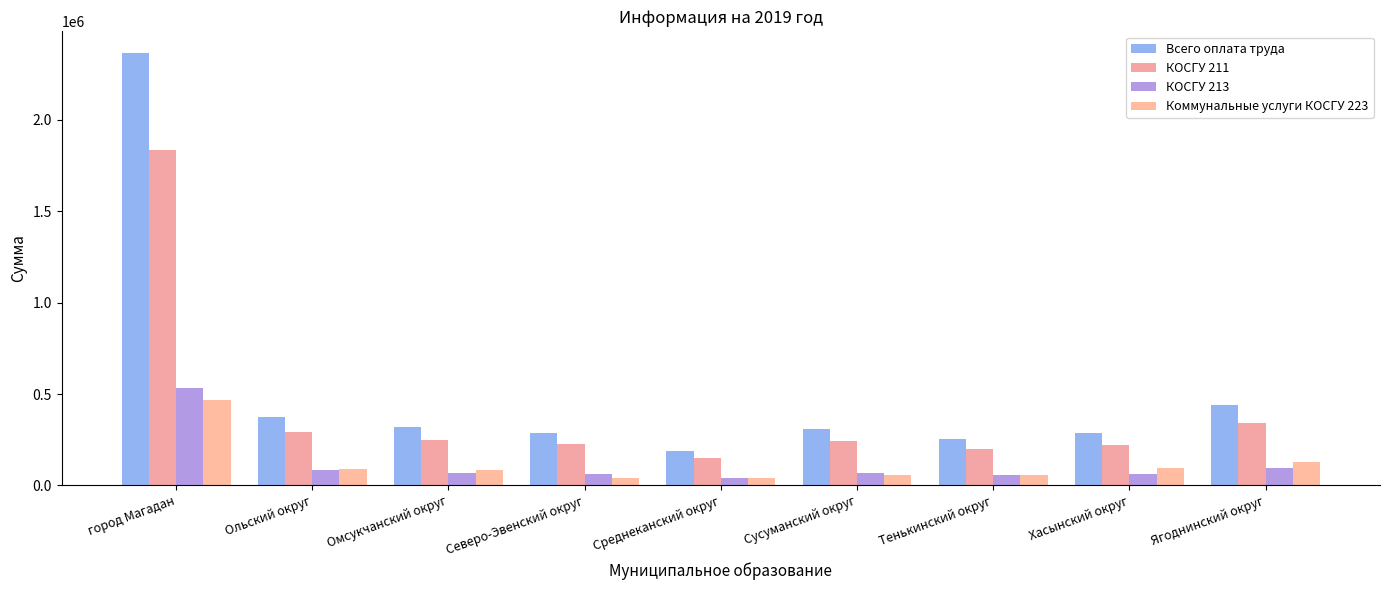

How many values in the КОСГУ 211 series are below 242326?

4